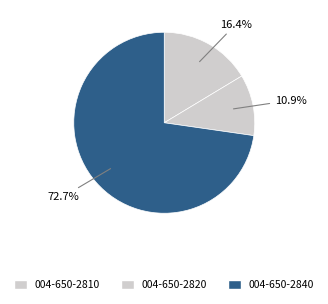

Is it true that 004-650-2810 is 16% of the pie?

True